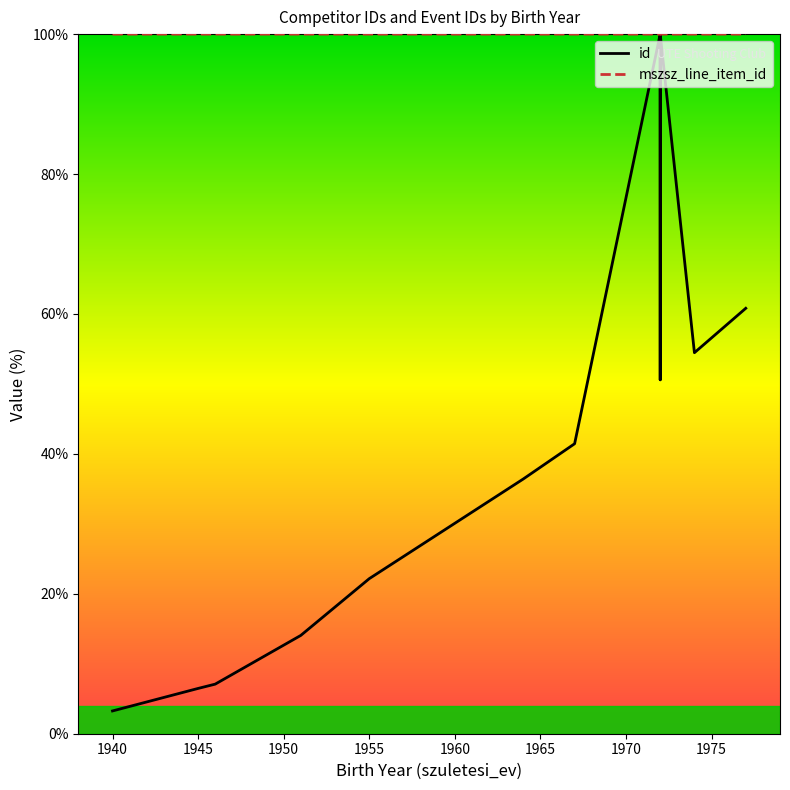

Reading left to right, list all the values displayed in this chart.

id: 3.3	6.5	7.1	14.1	22.2	36.4	41.4	100.0	50.6	100.0	54.5	60.8
mszsz_line_item_id: 100.0	100.0	100.0	100.0	100.0	100.0	100.0	100.0	100.0	100.0	100.0	100.0